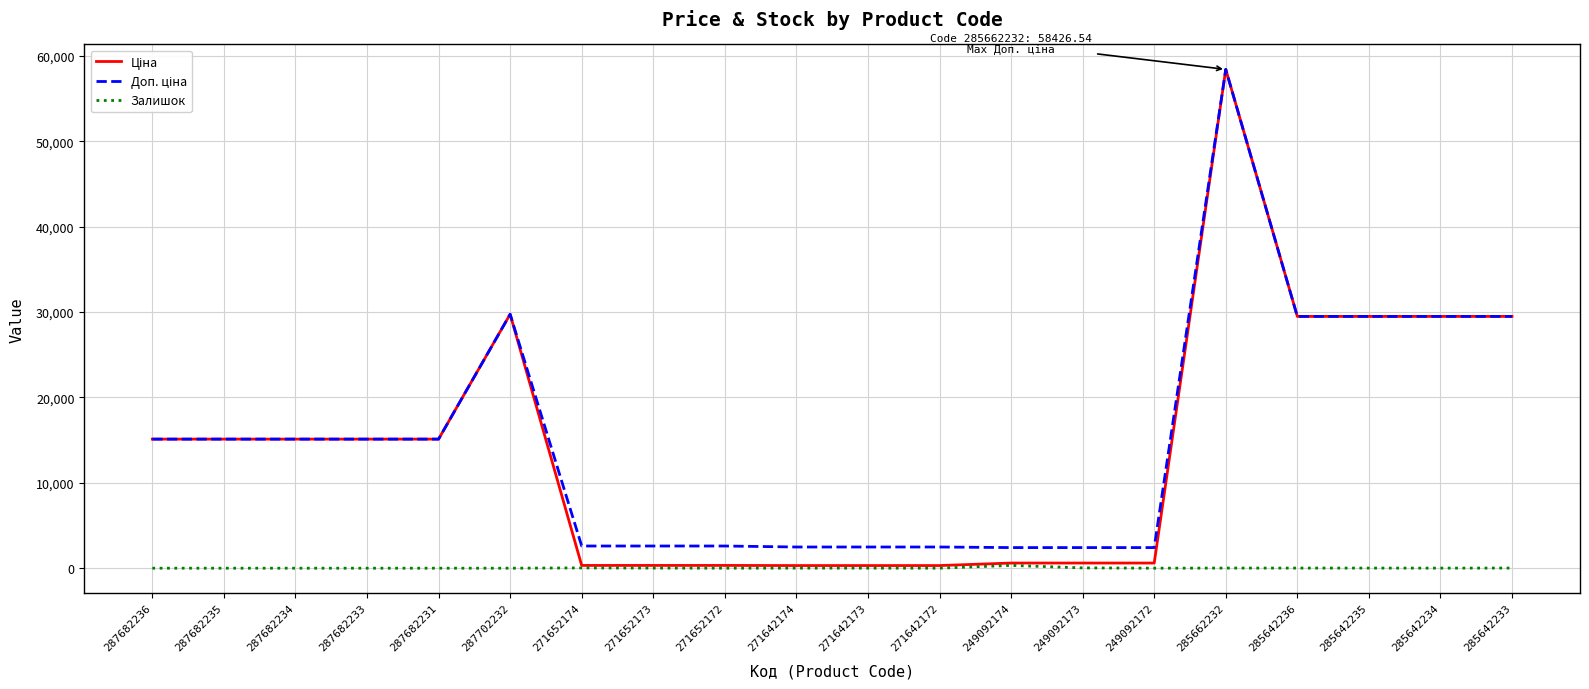

What is the greatest value displayed?

58426.5